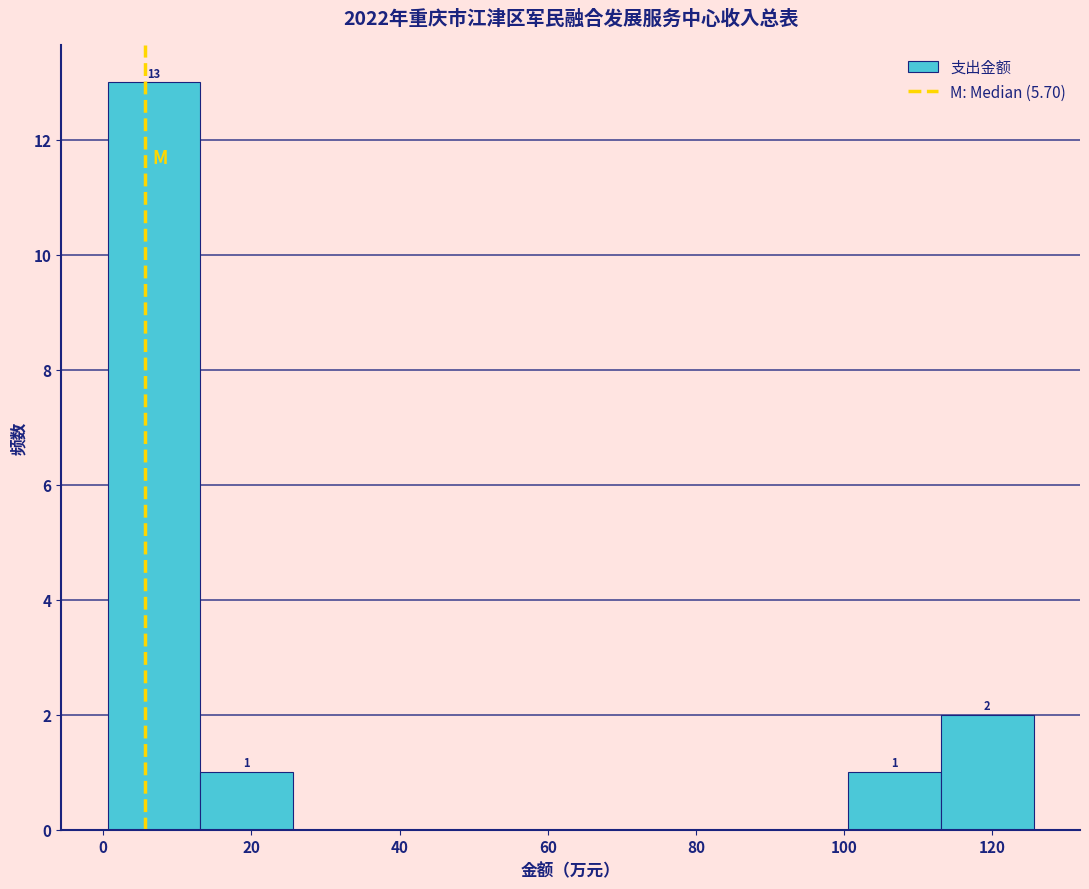

Which range on the x-axis has the tallest bar?

0 to 14